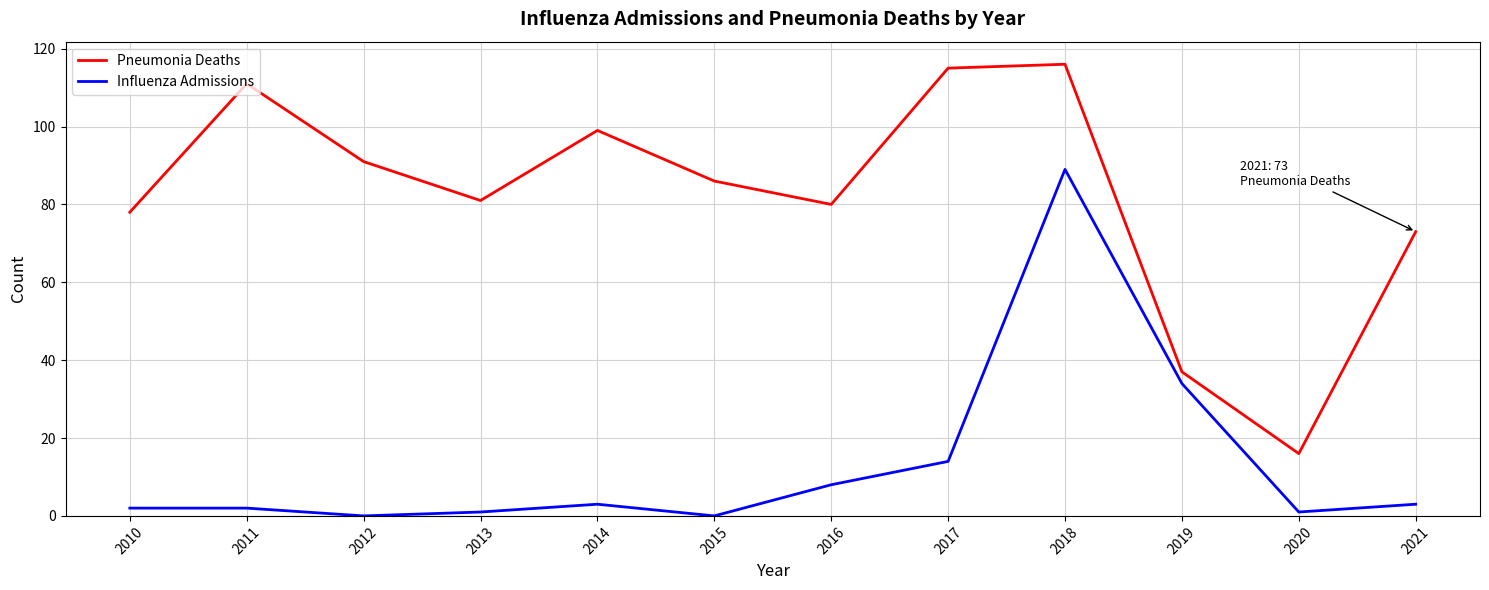

Reading left to right, extract all data points from this chart.

Pneumonia Deaths: 78	111	91	81	99	86	80	115	116	37	16	73
Influenza Admissions: 2	2	0	1	3	0	8	14	89	34	1	3